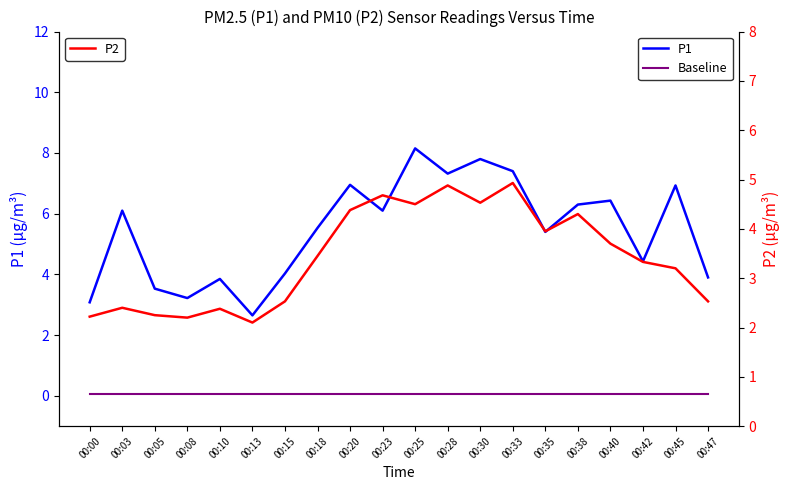

True or false: P1 and P2 cross at least once.

False